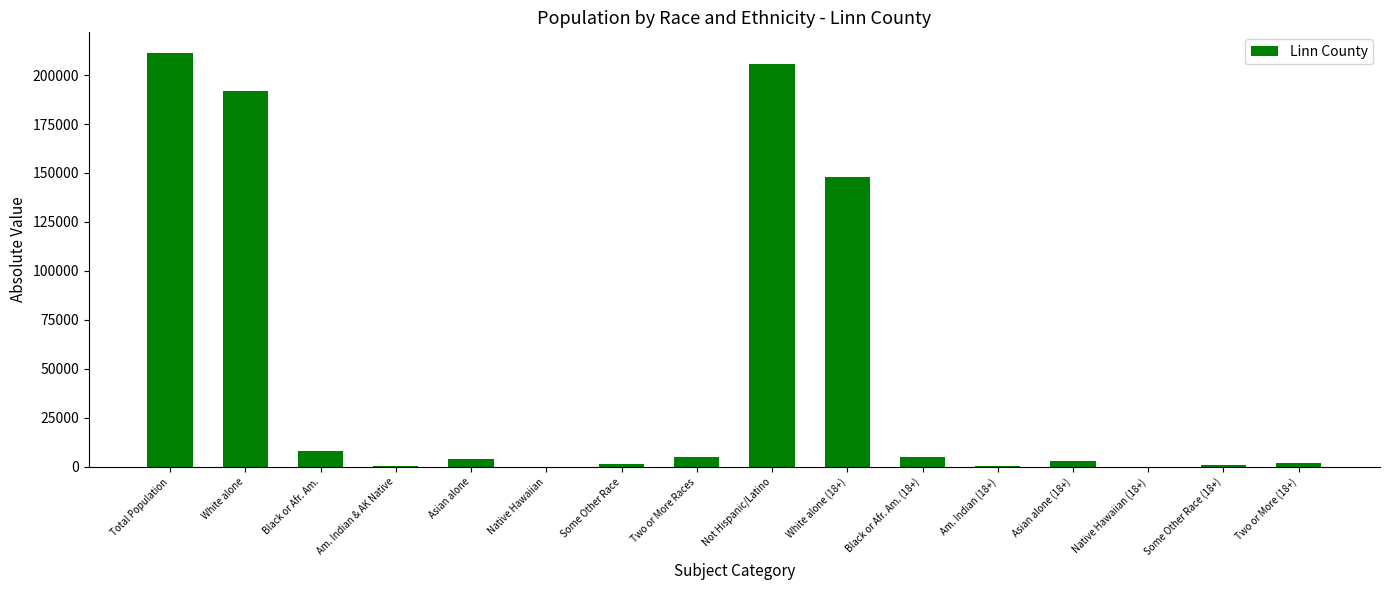

At which label does the data first exceed 3806?

Total Population